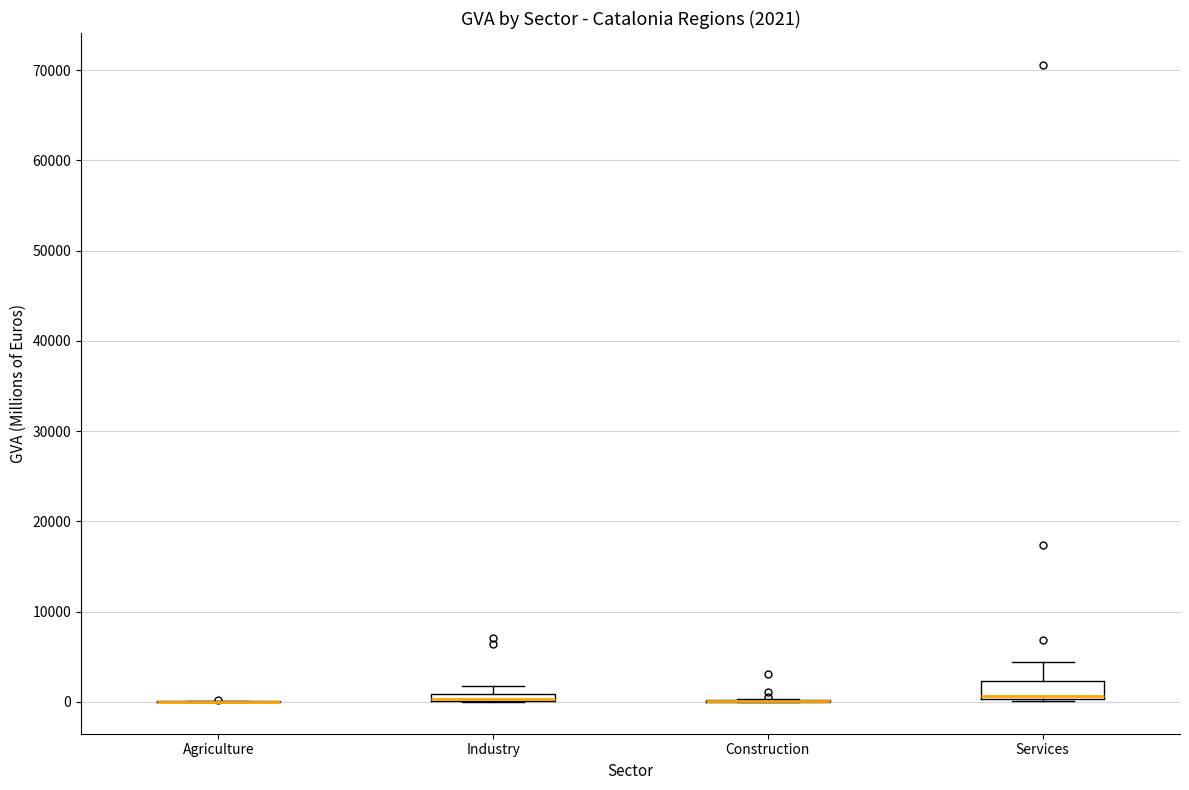

Comparing the boxes themselves (not the whiskers), which one is the tallest?

Services